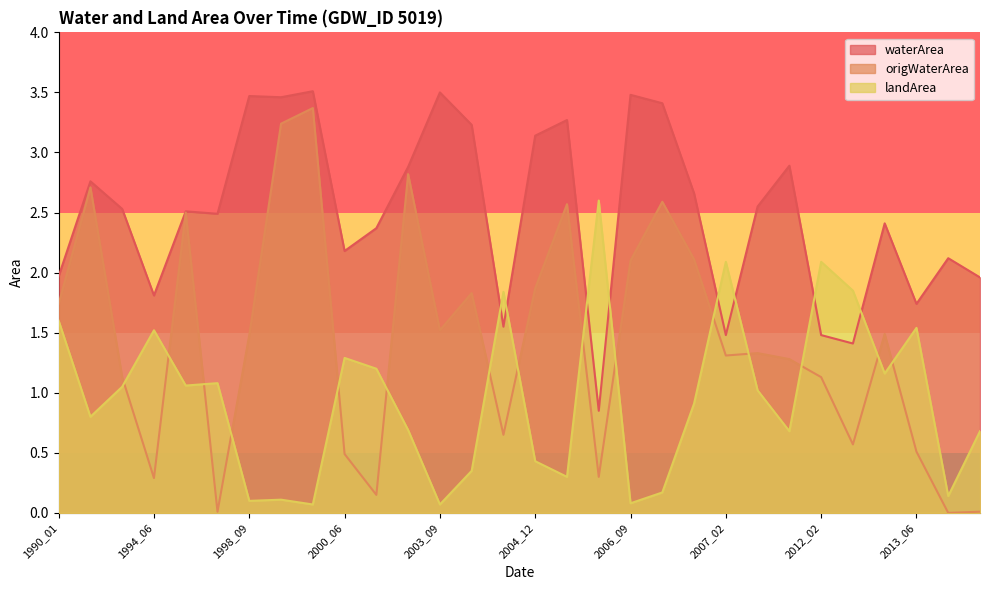

Does the chart display data point markers on the line(s)?

No